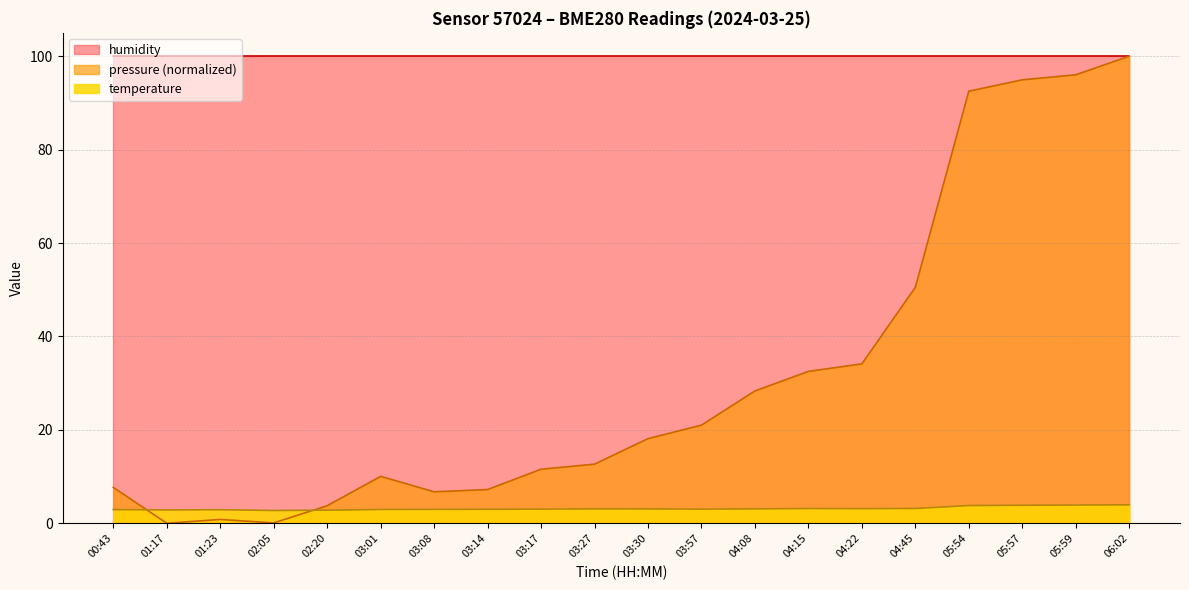

List the labels in order of temperature value, largest first.

06:02, 05:59, 05:57, 05:54, 04:45, 04:15, 04:22, 03:27, 04:08, 03:30, 03:17, 03:57, 03:14, 03:08, 03:01, 00:43, 01:23, 01:17, 02:20, 02:05